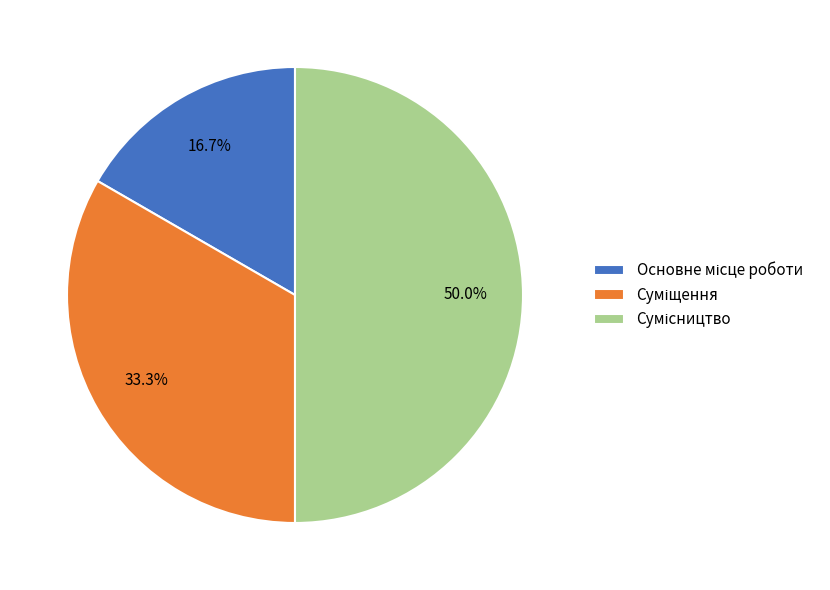

True or false: Основне місце роботи accounts for 17% of the total.

True